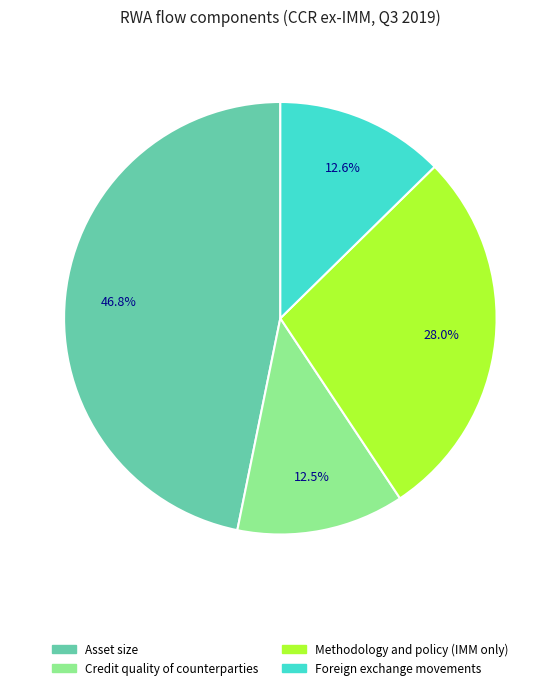

How many slices are in this pie chart?

4